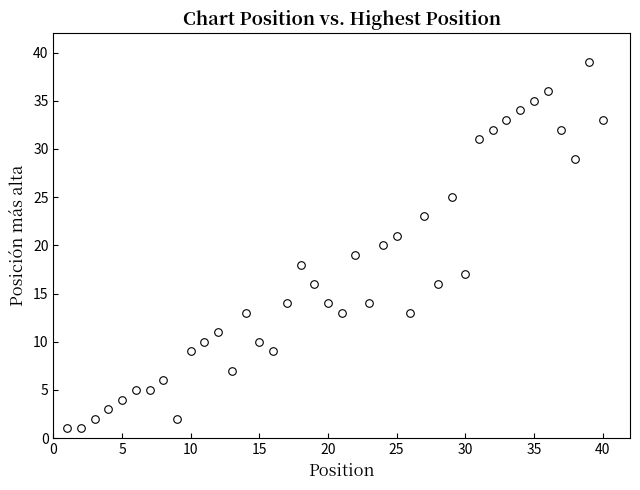

What is the range of X values (max minus min)?

39